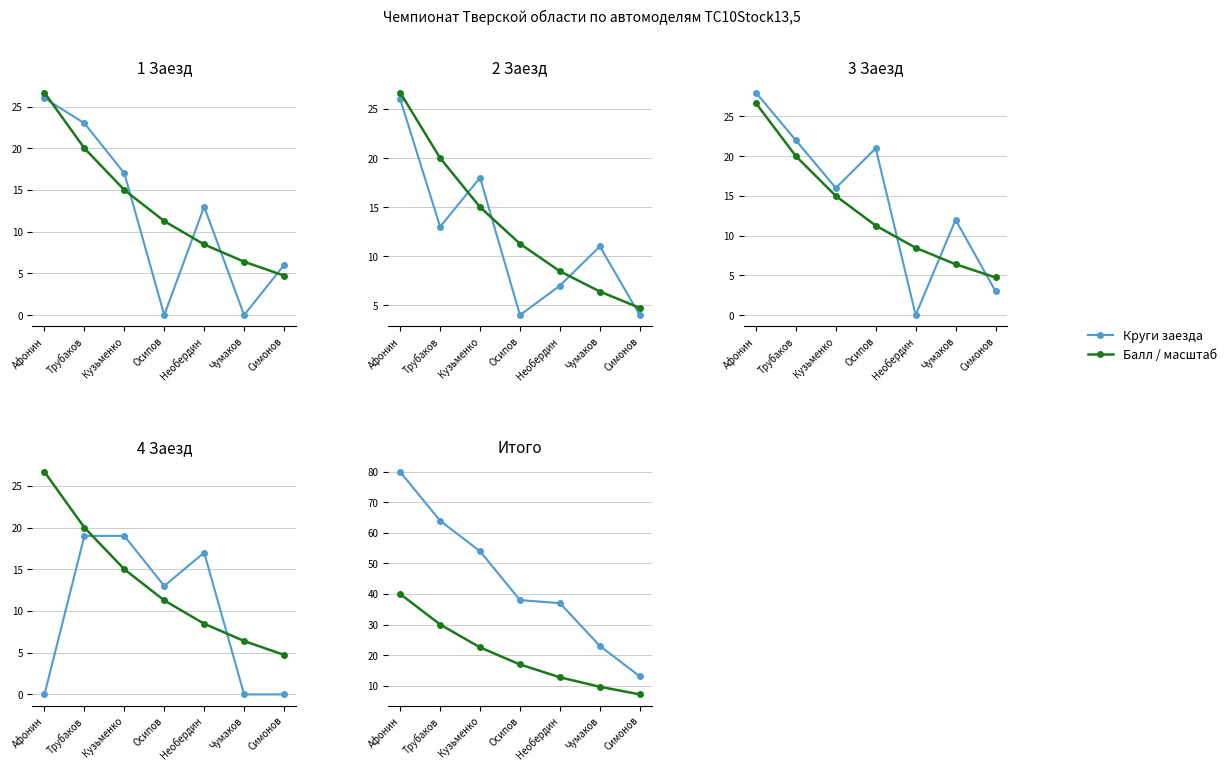

What is the difference between the maximum and minimum values in the Балл/15 series?

21.9